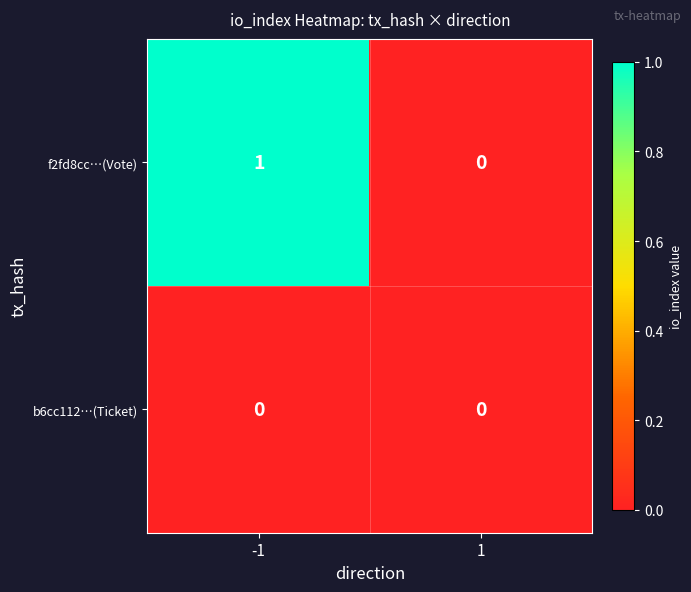

Reading left to right, what are all the values shown in this chart?

f2fd8cc…(Vote): 1	0
b6cc112…(Ticket): 0	0